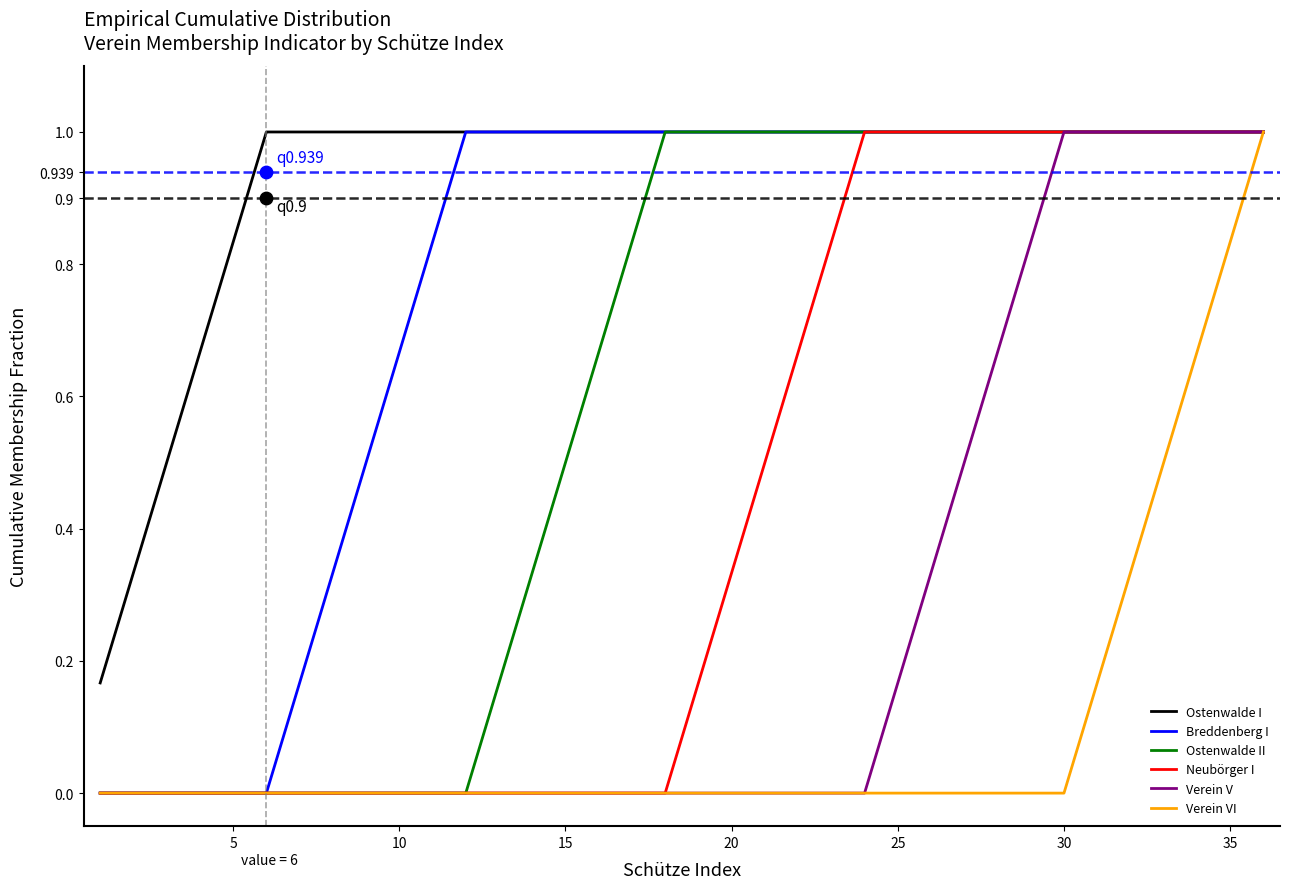

The Breddenberg I series shows 0.0 at 5. True or false?

True